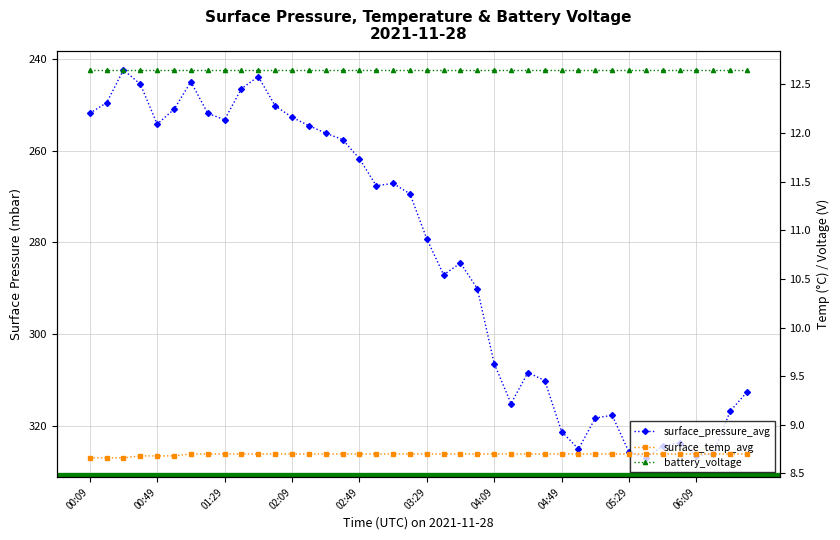

What is the value of the surface_pressure_avg point at the 27th from the left?

308.3